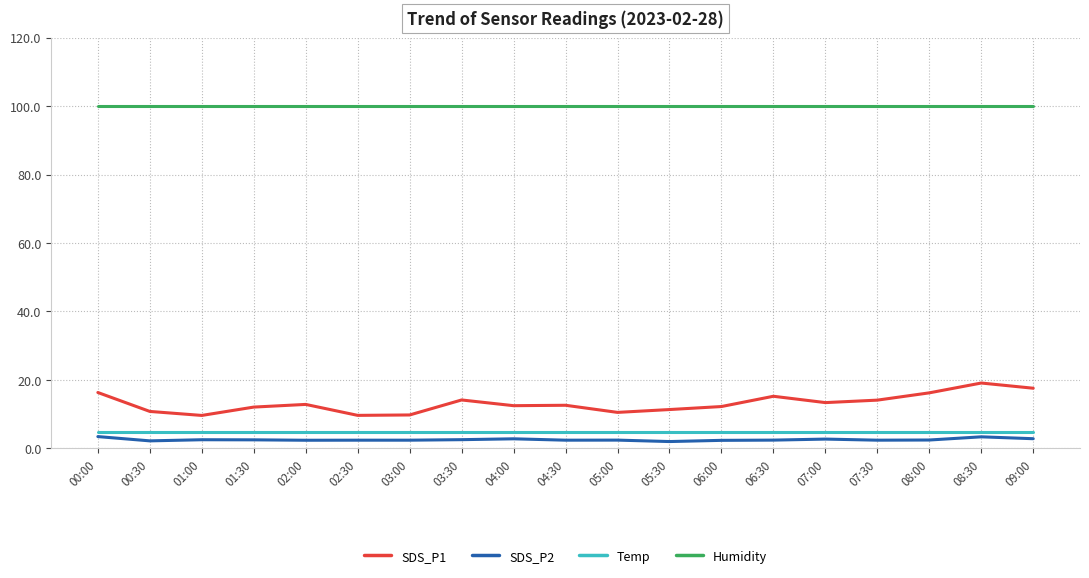

What is the difference between the maximum and minimum values in the SDS_P1 series?

9.5